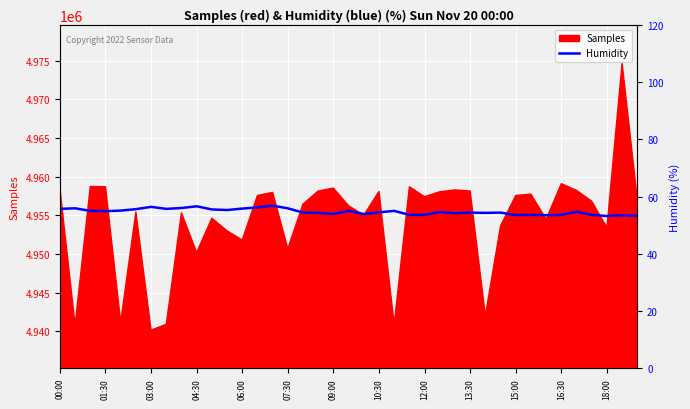

What is the average value?

54.7